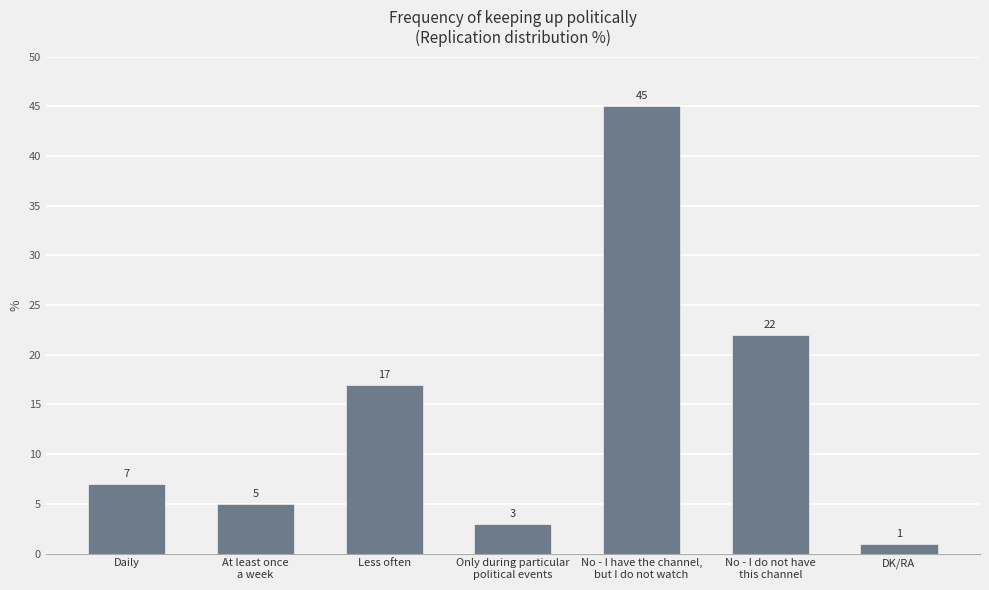

The chart shows a value of 14 at No - I do not have
this channel. True or false?

False